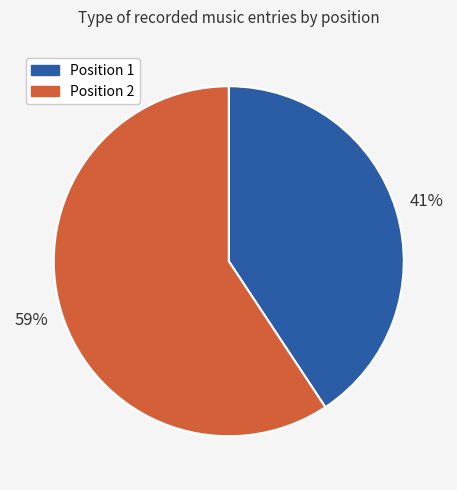

What is the largest slice in the pie chart?

Position 2